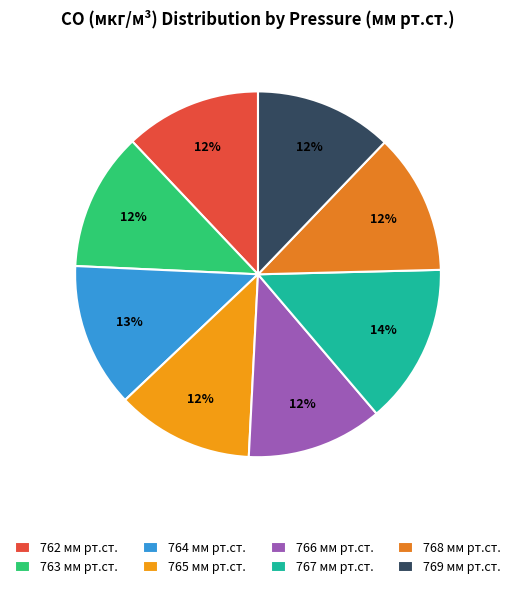

To the nearest percent, what percentage of the pie is 765?

12%